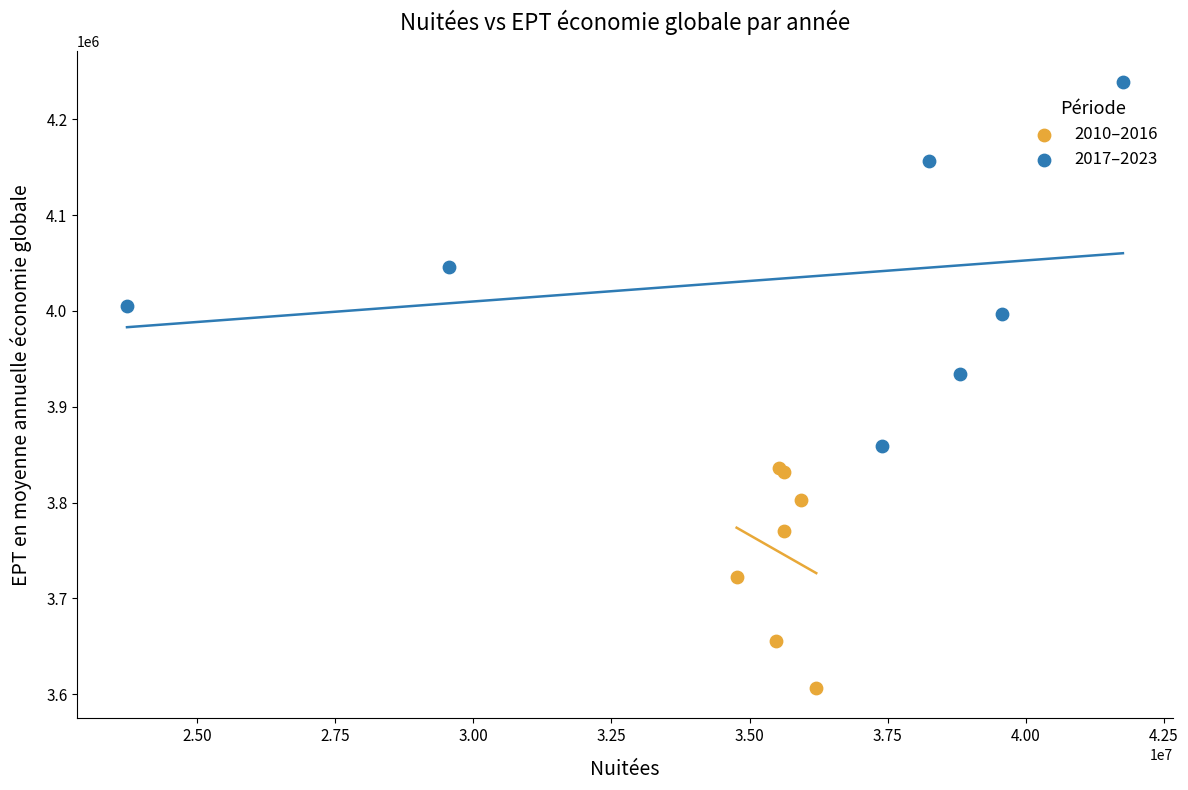

Which series has the widest spread of Y values?

2017–2023